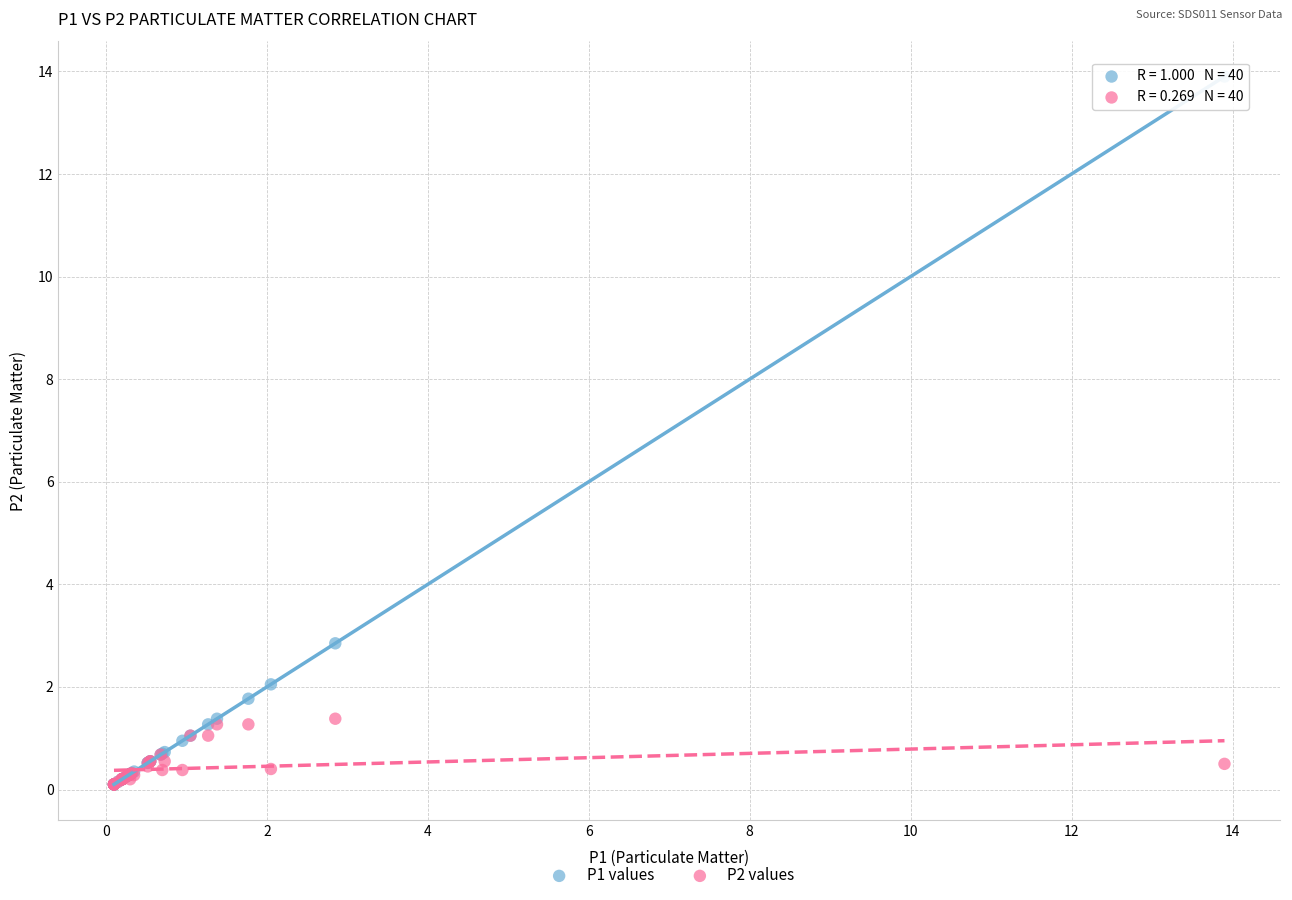

Which series has the largest Y range (max minus min)?

P1 values